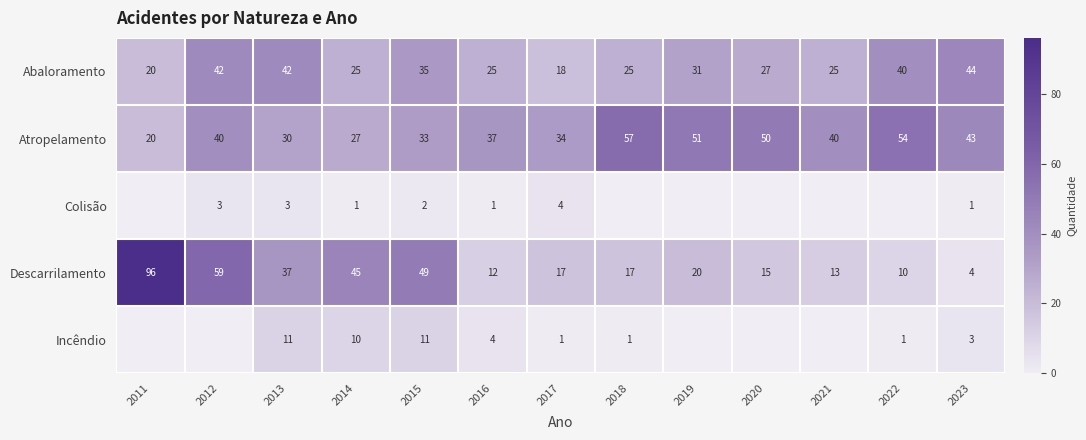

True or false: Atropelamento has a value of 35 at 2022.

False